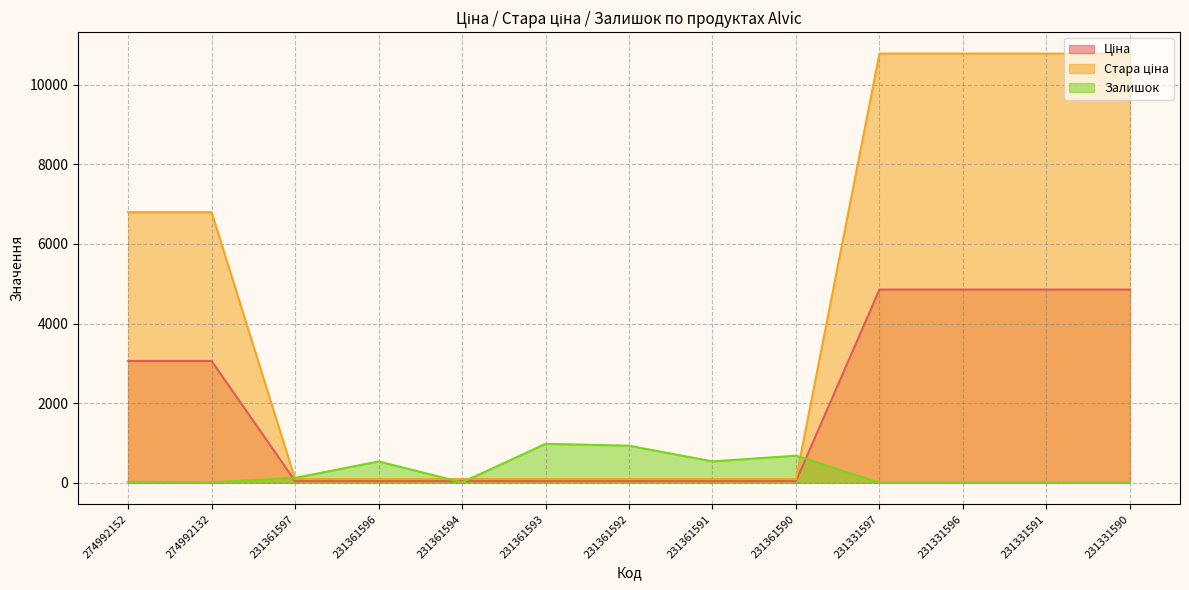

Which series ends up on top after the final intersection of Ціна and Залишок?

Ціна